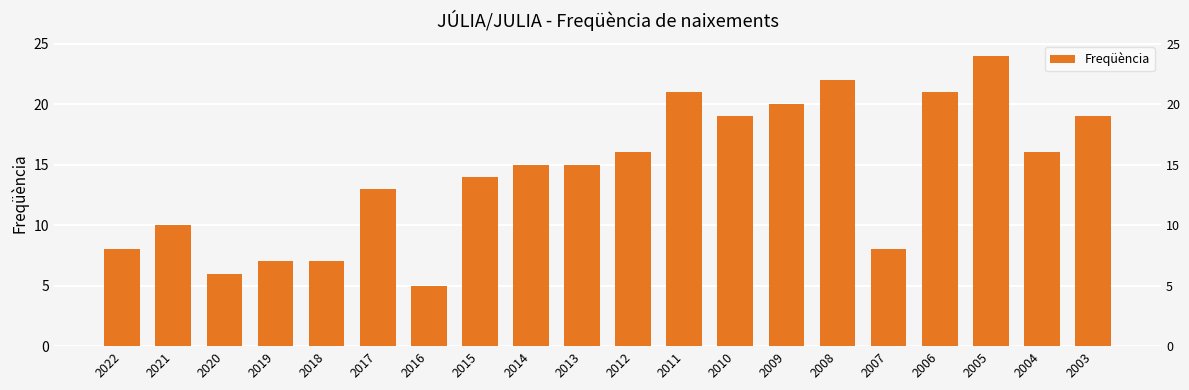

Reading right to left, extract all data points from this chart.

19	16	24	21	8	22	20	19	21	16	15	15	14	5	13	7	7	6	10	8